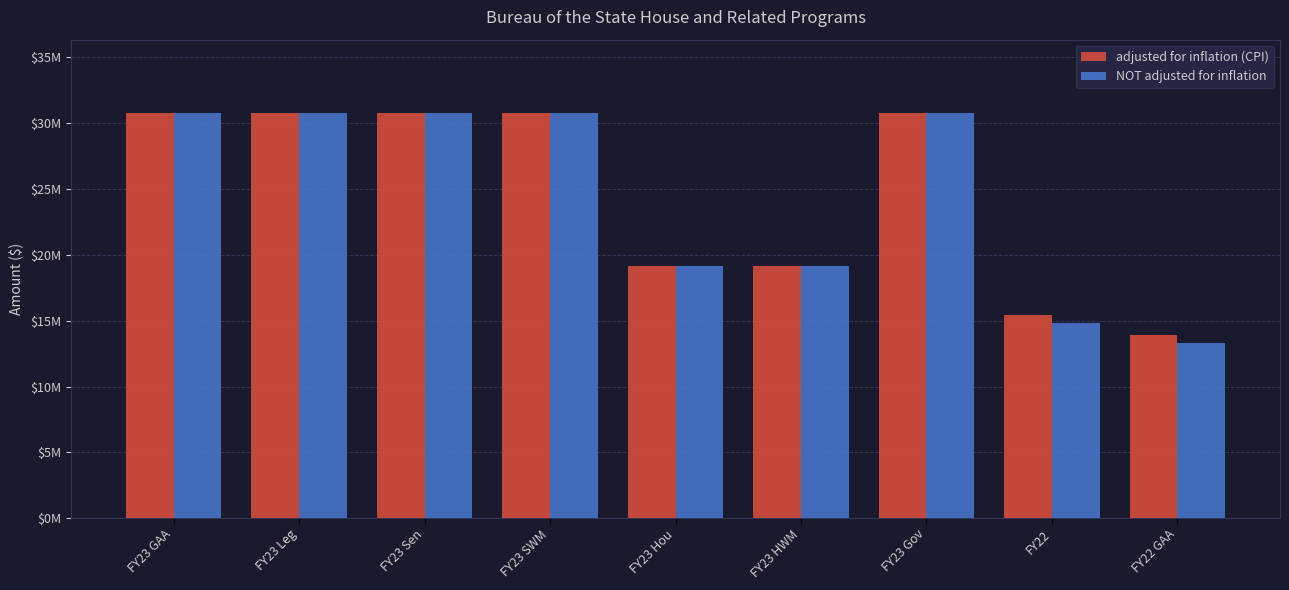

Is the value of NOT adjusted for inflation at FY22 greater than the value of adjusted for inflation (CPI) at FY22 GAA?

Yes